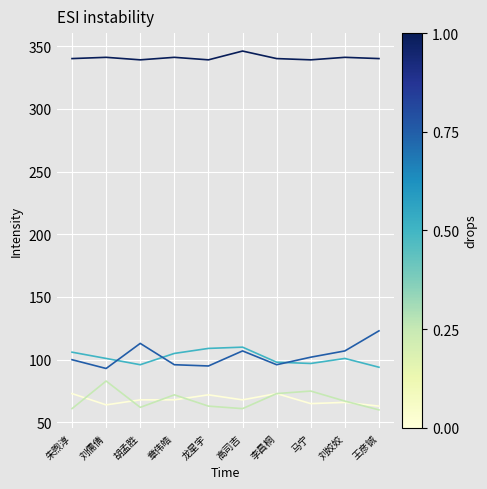

What is the difference between the highest and lowest values at 朱煦淳?

279